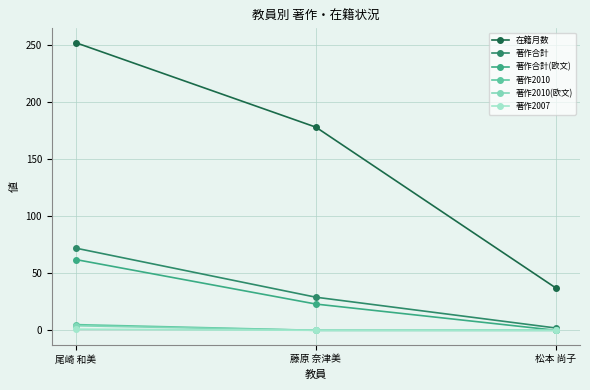

Where does the 在籍月数 series first go above 178?

尾崎 和美